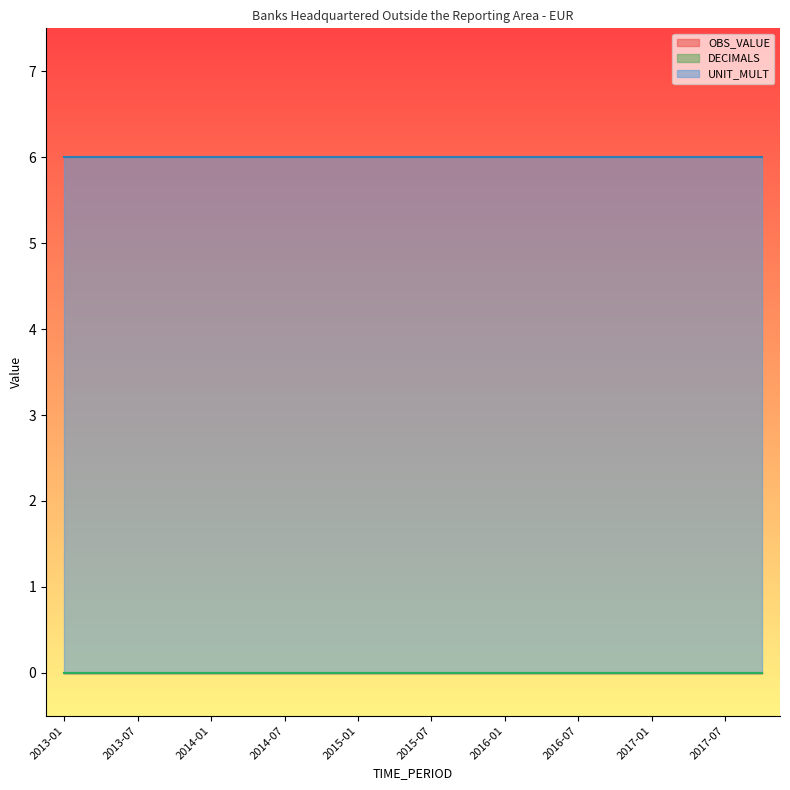

True or false: DECIMALS and OBS_VALUE intersect in this chart.

False